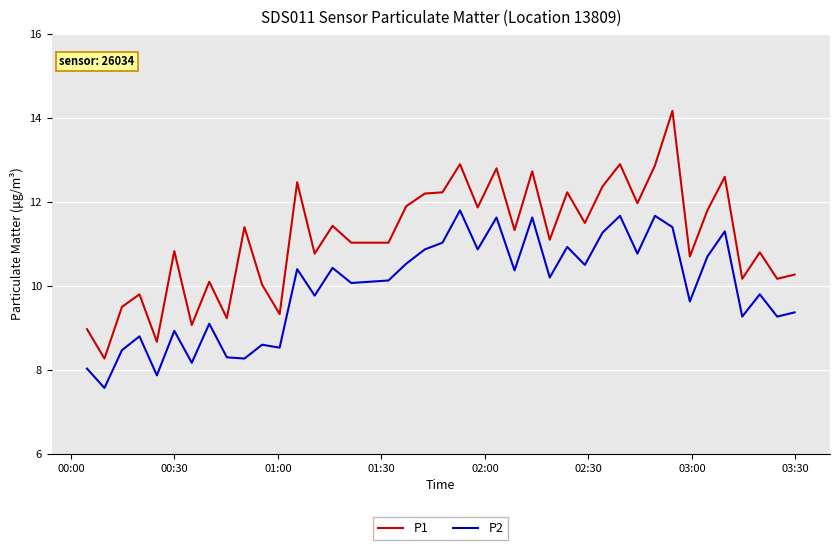

True or false: P1 and P2 cross at least once.

False